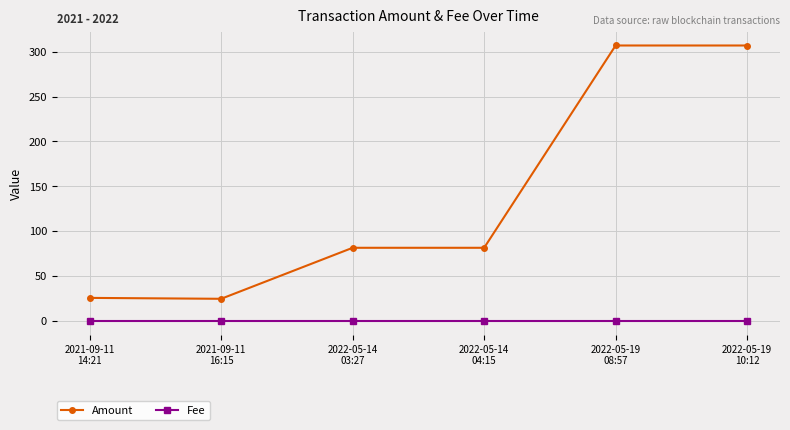

Which series has the widest spread of values?

Amount